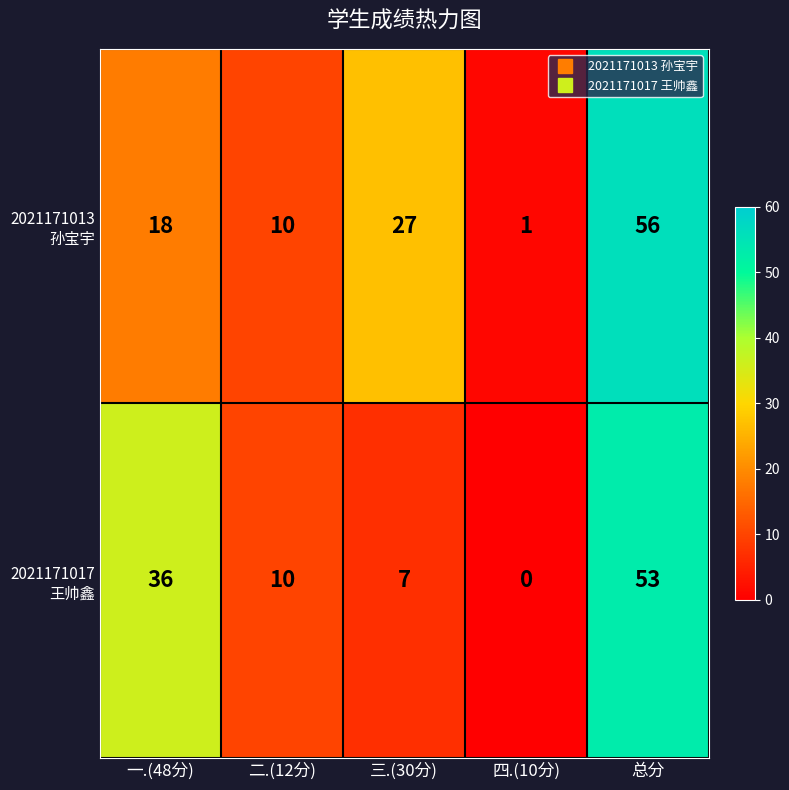

Which category has the lowest value across all series?

四.(10分)